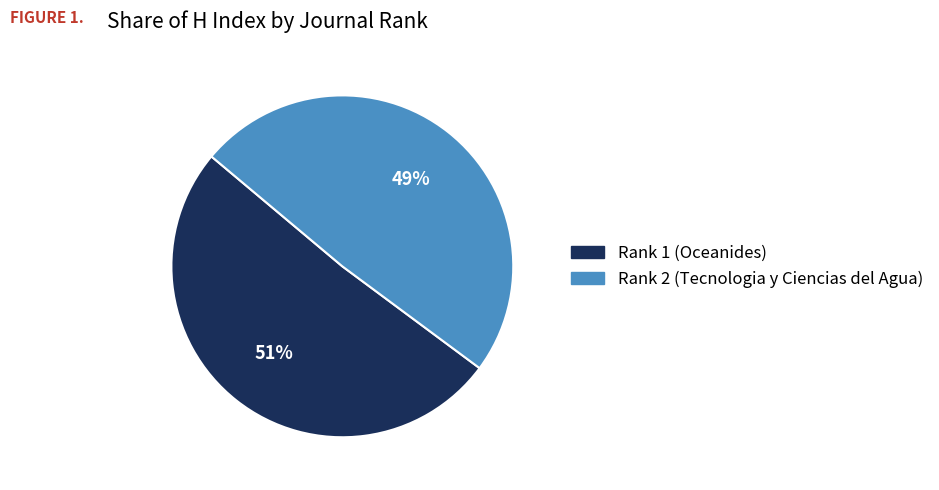

Which has a higher value, Rank 1 (Oceanides) or Rank 2 (Tecnologia y Ciencias del Agua)?

Rank 1 (Oceanides)